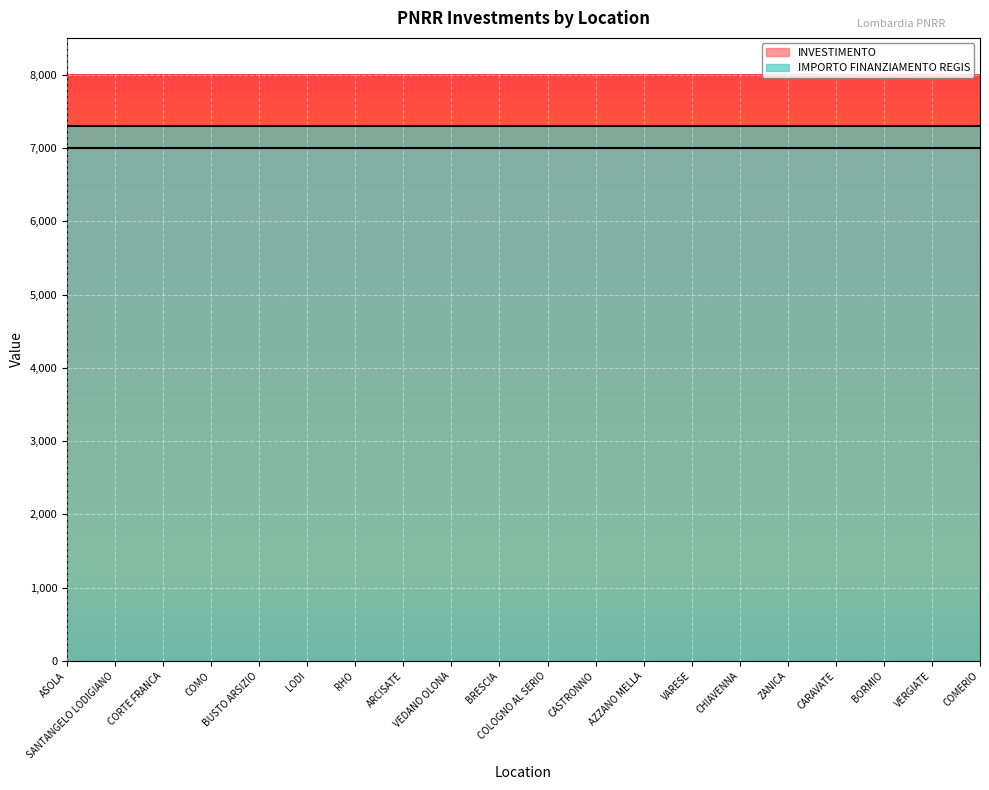

What is the spread (max minus min) of values at CASTRONNO?

301